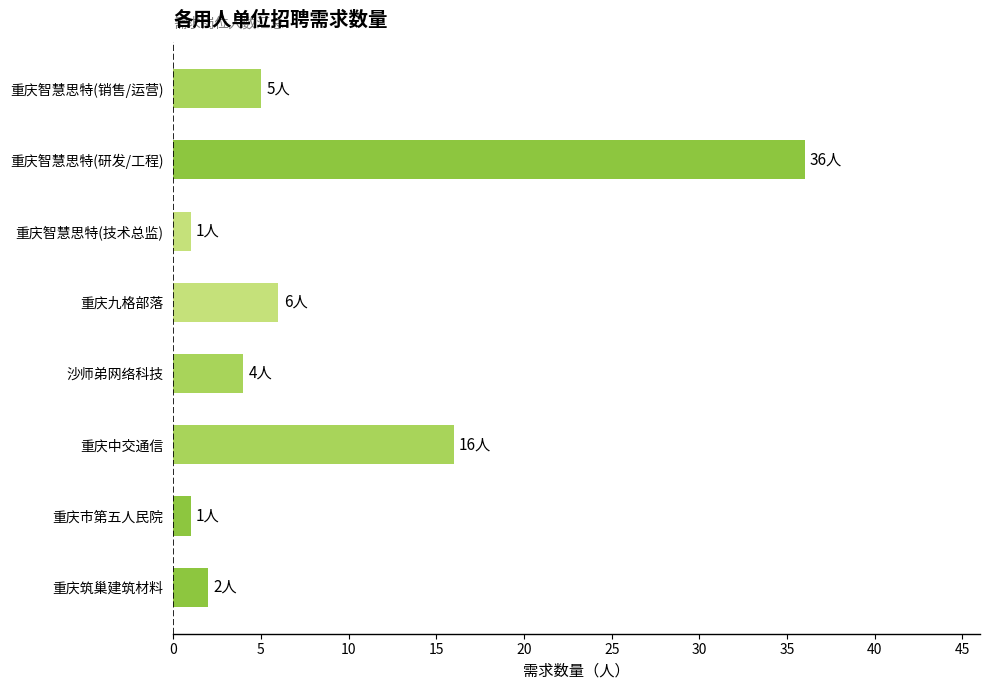

What is the sum of all values?

71